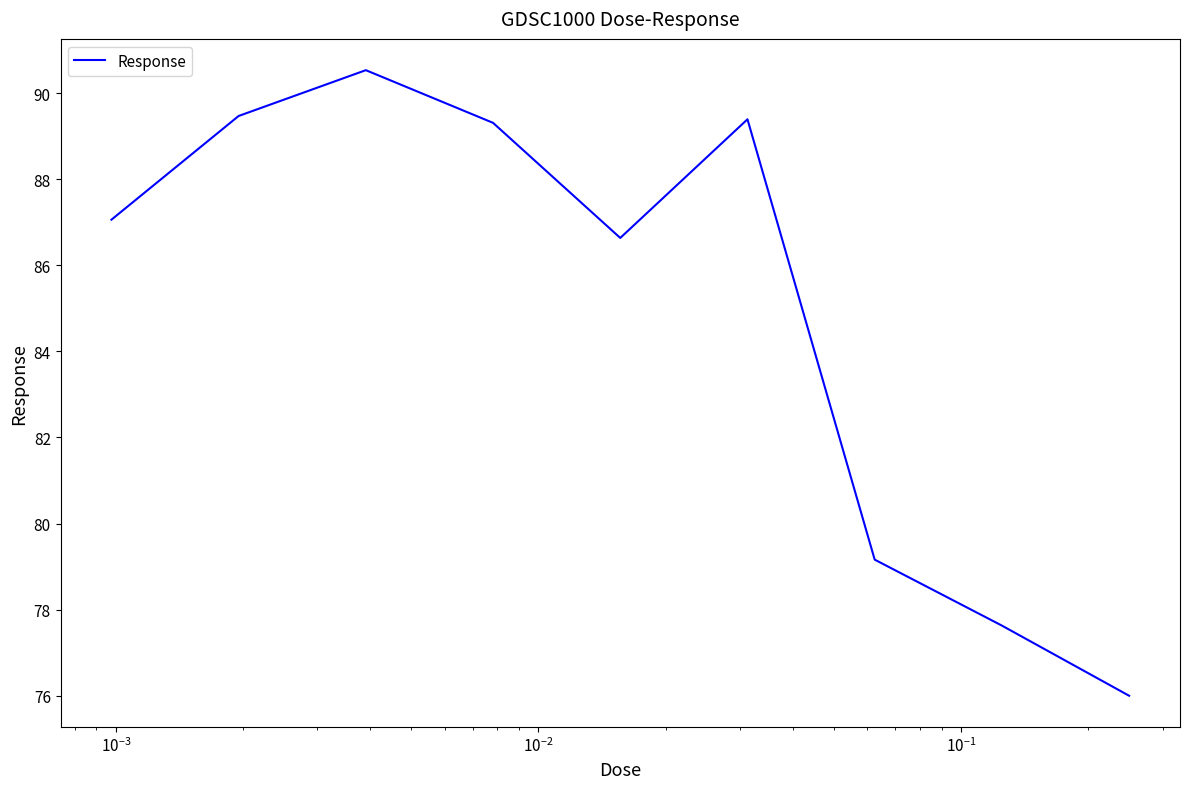

What is the smallest value displayed?

76.0